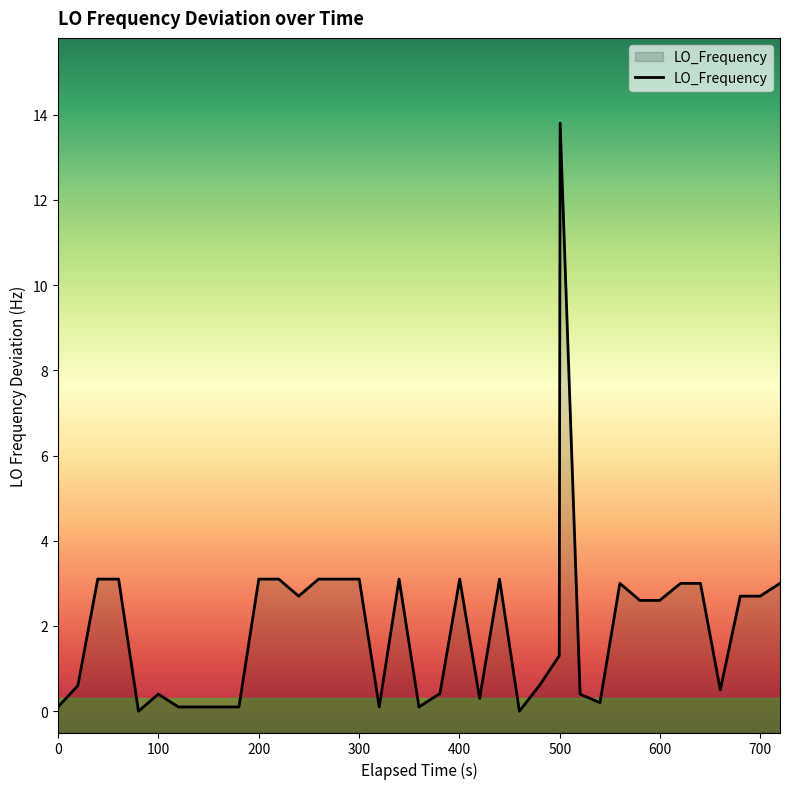

Does the chart display data point markers on the line(s)?

No